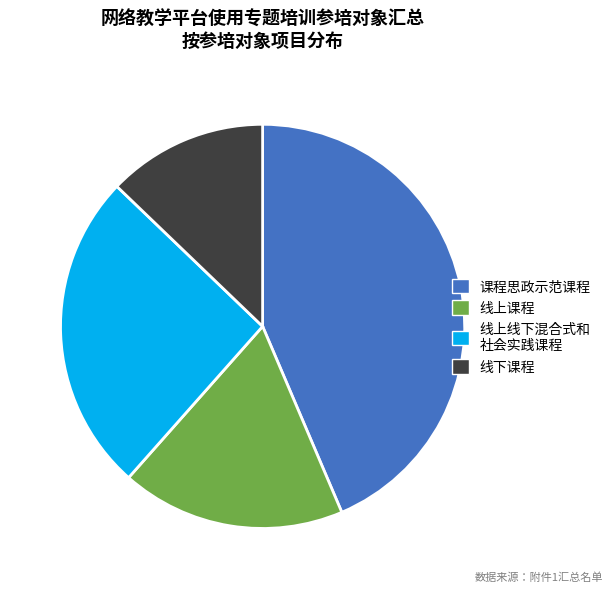

Is there any slice that represents more than half of the pie?

No